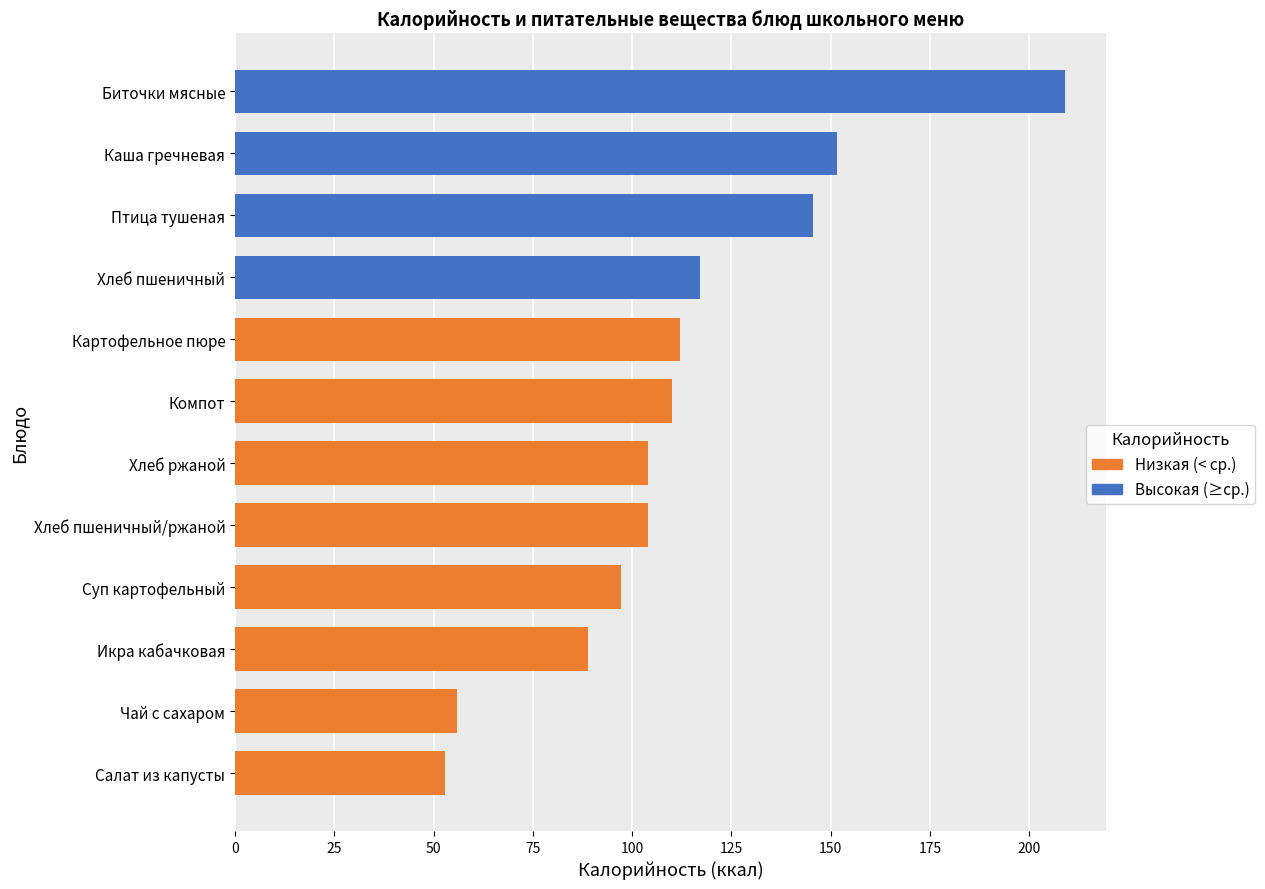

Reading bottom to top, what are all the values shown in this chart?

52.8	56.0	88.8	97.3	104.0	104.0	110.0	112.0	117.0	145.6	151.5	209.0